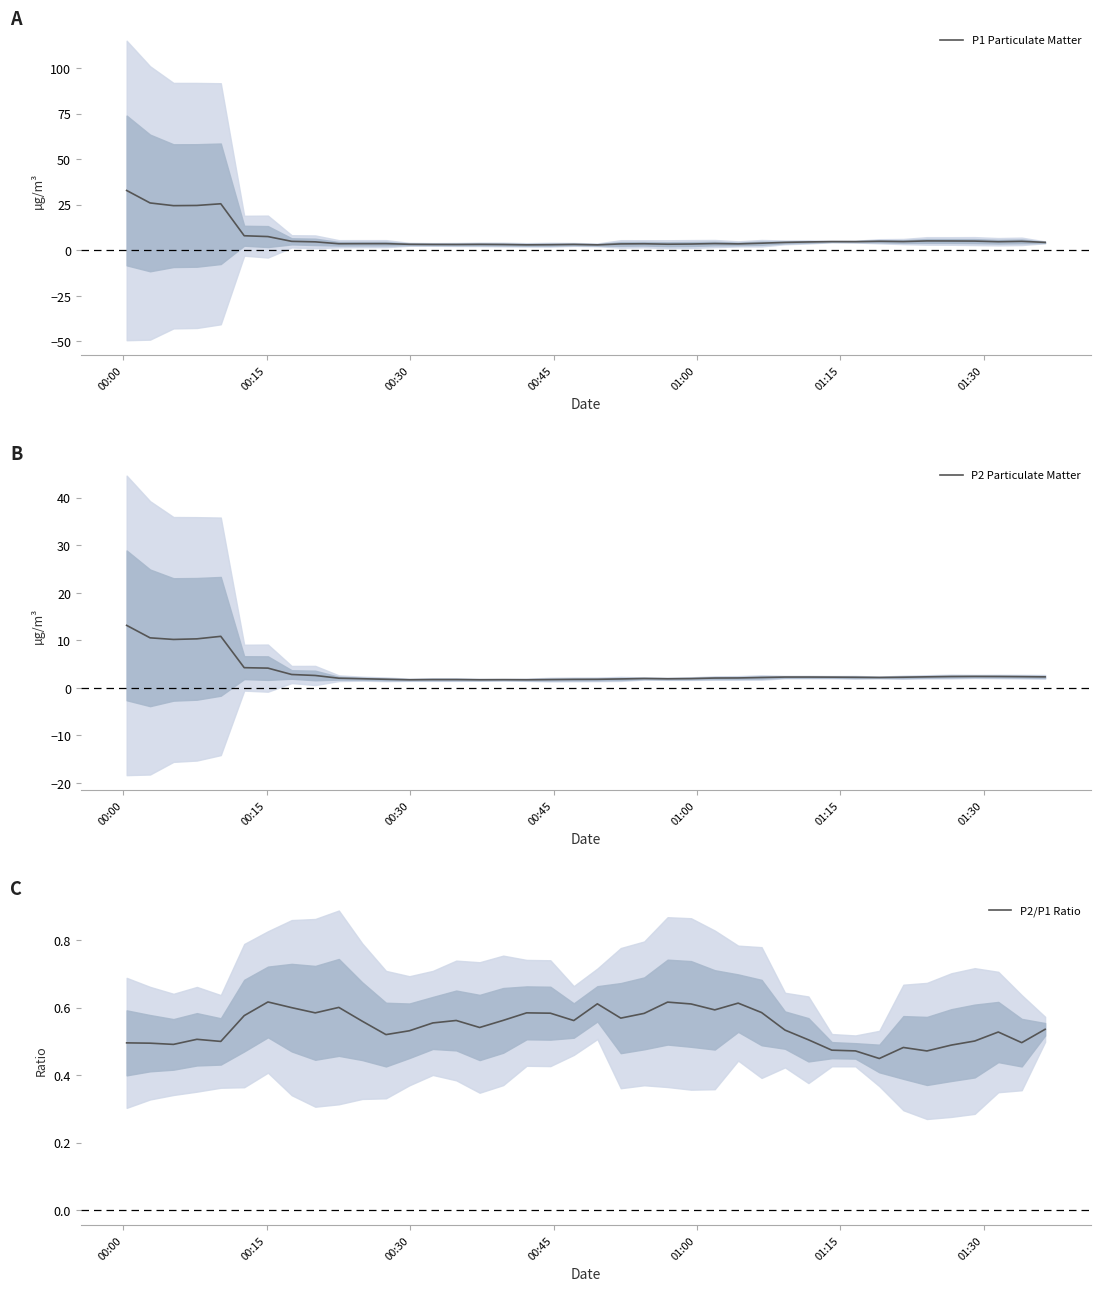

Which has a higher value, 00:30 or 01:30?

00:30